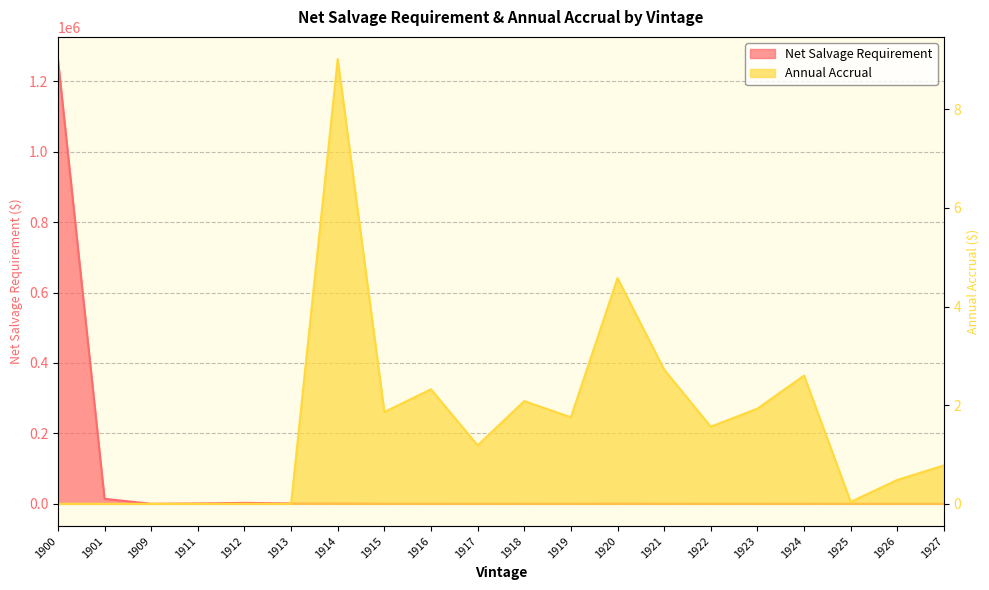

Is it true that Annual Accrual equals 4.6 at 1920?

True